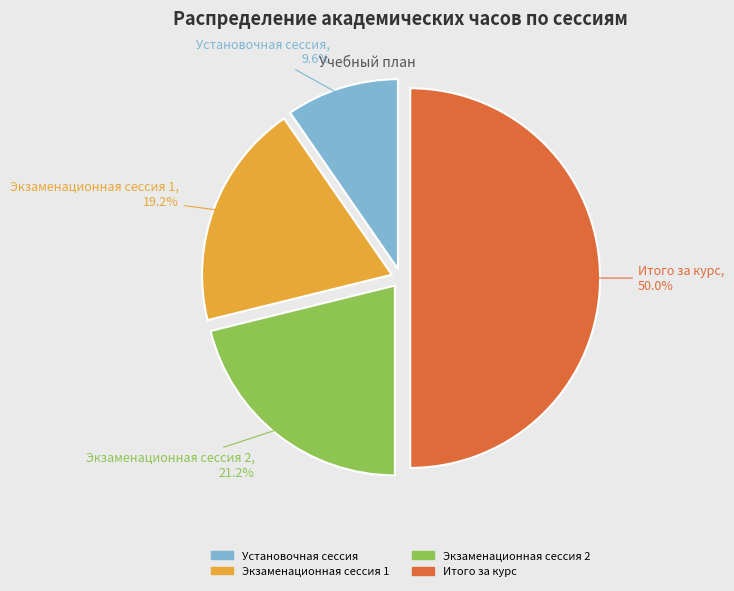

Which category has the biggest portion of the pie?

Итого за курс